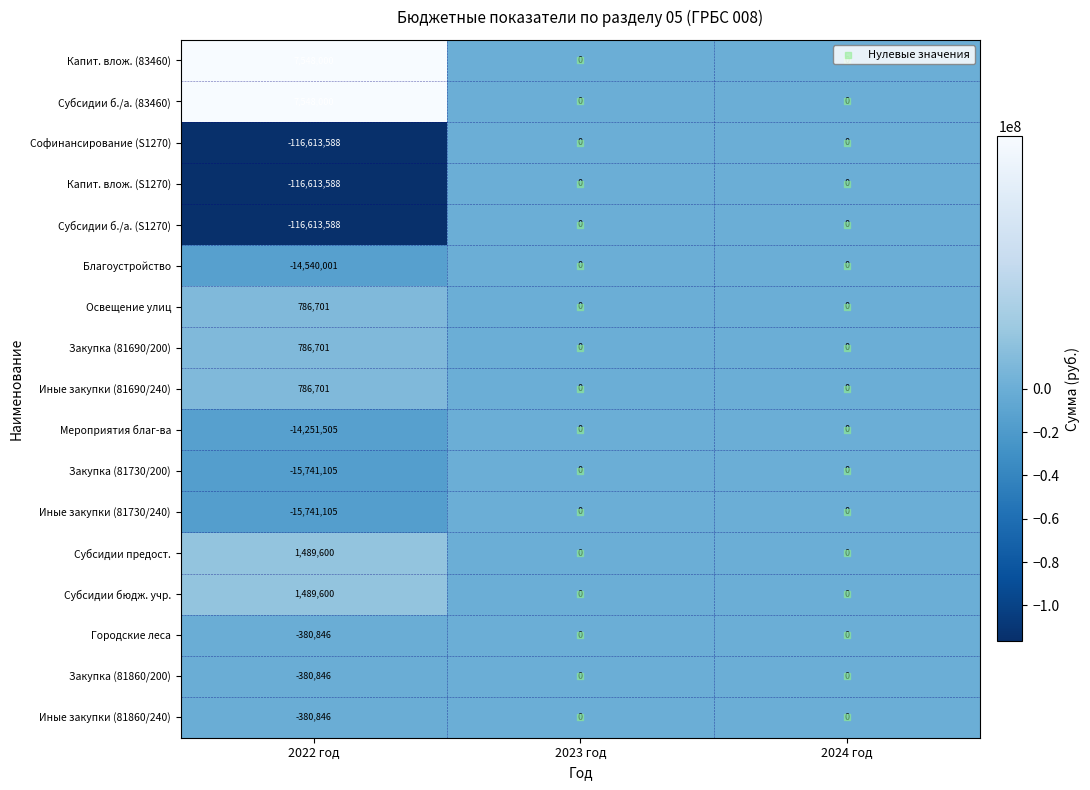

The value of Субсидии предост. at 2023 год is 767536. True or false?

False